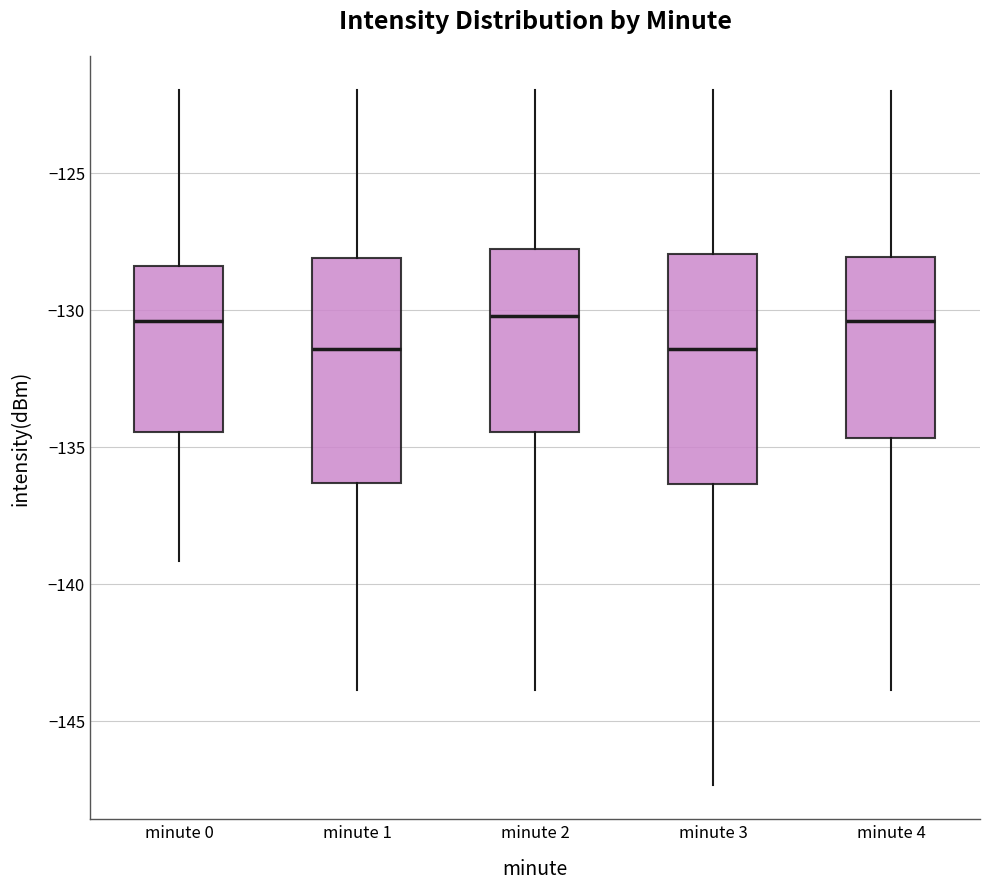

Reading left to right, transcribe this box plot: for each box, give where its median line is, the range the box spans, and where its two whiskers end, as read against the y-axis. The values are not printed on the chart, so give them approximately, as read against the axis.

minute 0: median -130.5, box -134.5 to -128.5, whiskers -139.0 to -122.0
minute 1: median -131.5, box -136.5 to -128.0, whiskers -144.0 to -122.0
minute 2: median -130.0, box -134.5 to -128.0, whiskers -144.0 to -122.0
minute 3: median -131.5, box -136.5 to -128.0, whiskers -147.5 to -122.0
minute 4: median -130.5, box -134.5 to -128.0, whiskers -144.0 to -122.0